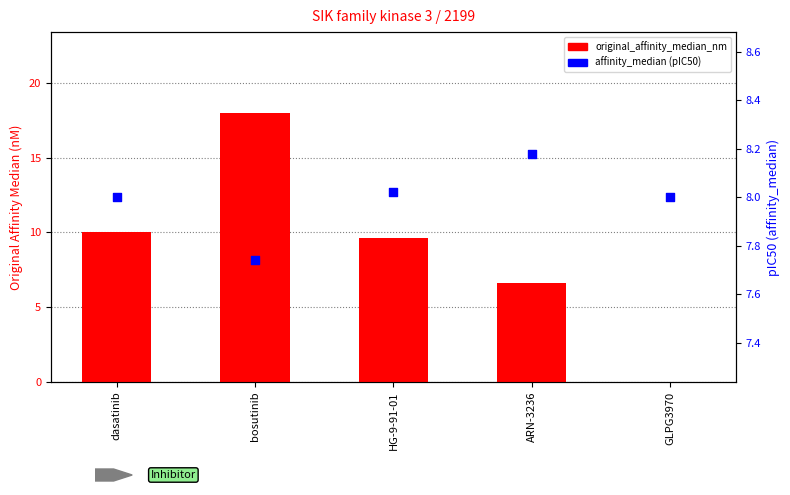

What is the total value across all series at ARN-3236?

14.8